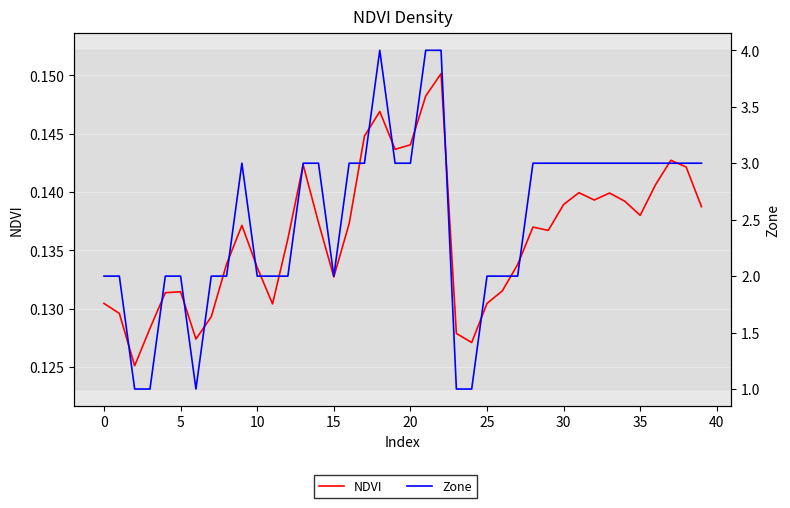

How many lines are shown in the chart?

2